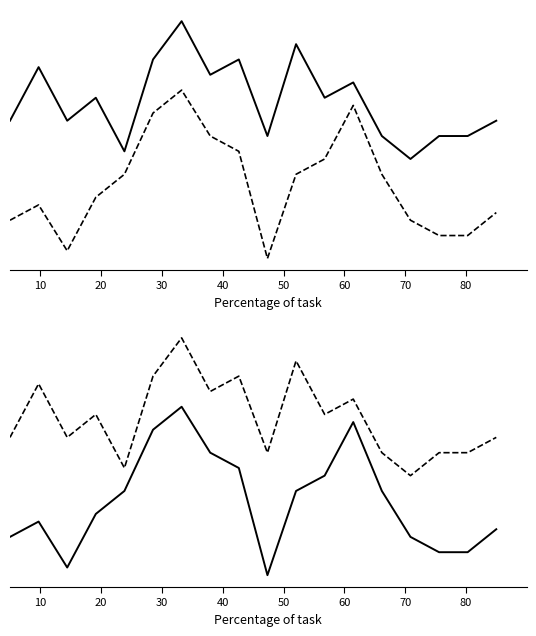

What is the difference between the maximum and second lowest values in the Registered series?

17